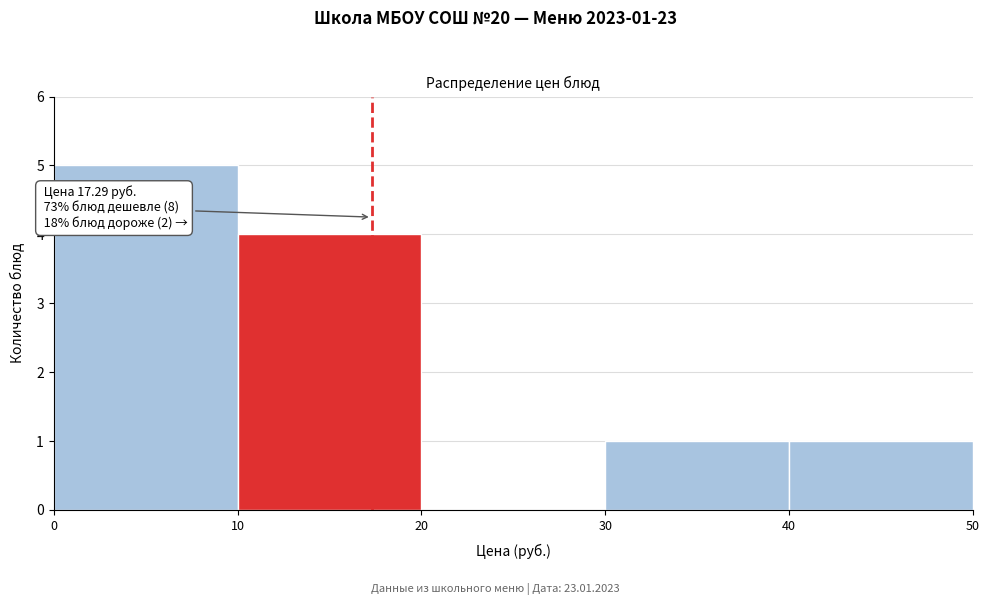

Over which range of the x-axis is the bar tallest?

0 to 10